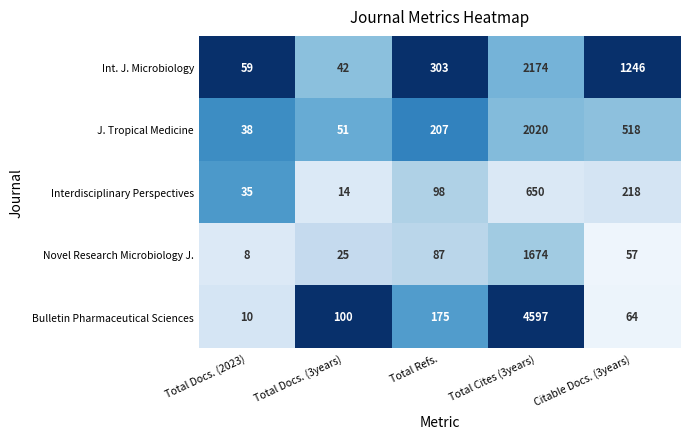

True or false: Int. J. Microbiology has a value of 3471 at Total Cites (3years).

False